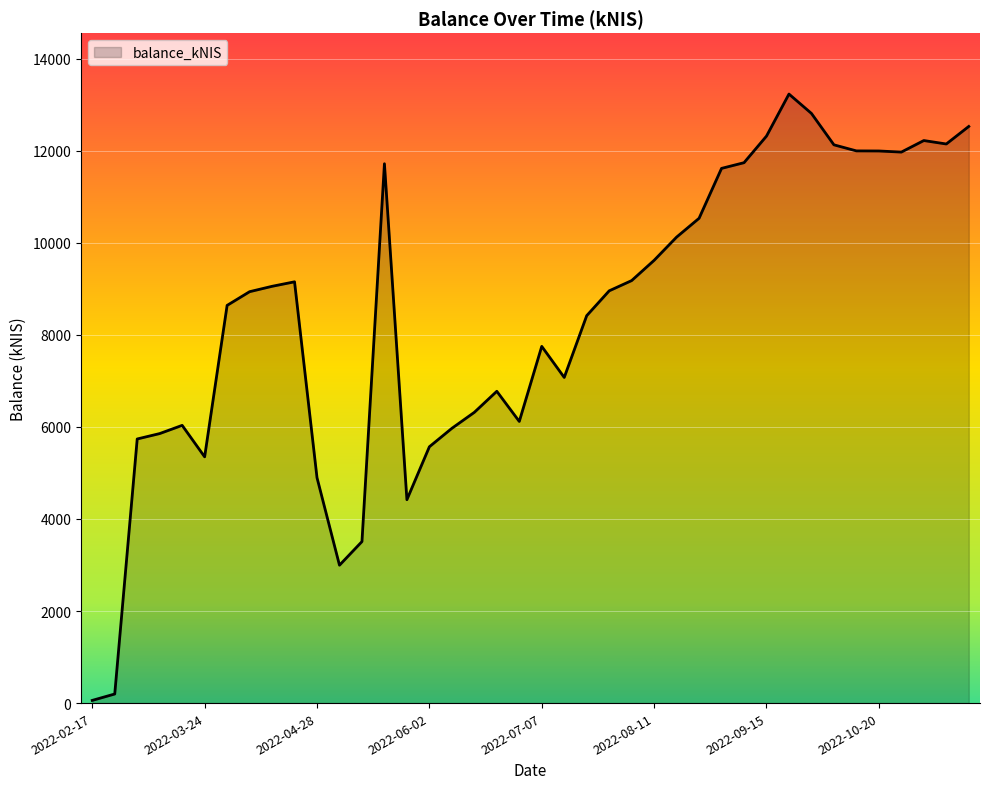

What is the maximum value shown in the chart?

13230.8